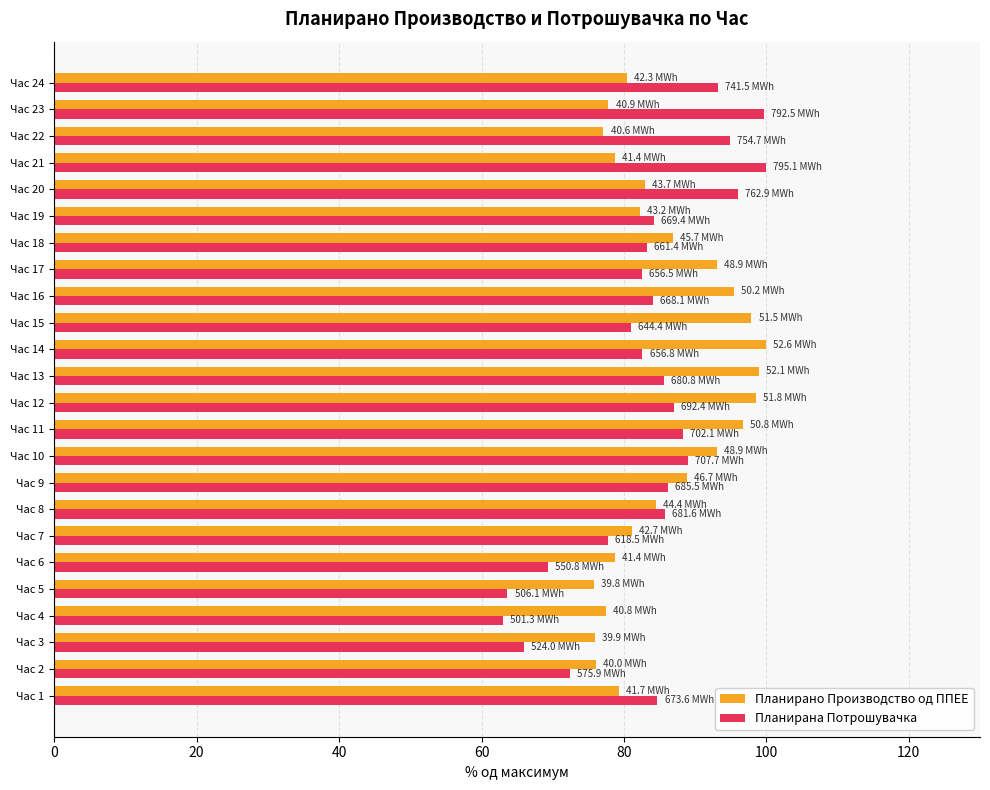

Count the number of data series in this chart.

2